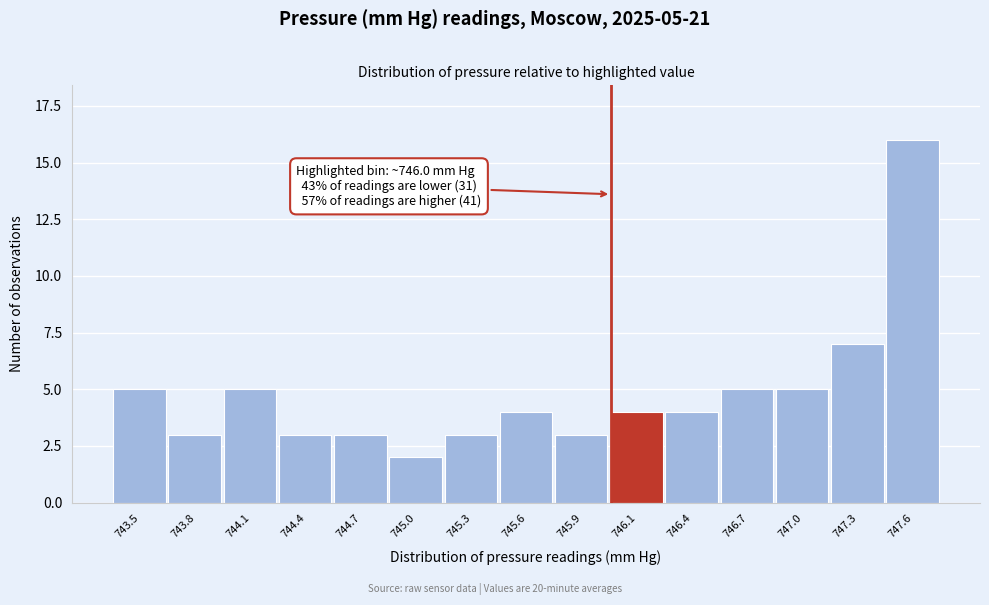

Reading right to left, extract all data points from this chart.

747.6=16	747.3=7	747.0=5	746.7=5	746.4=4	746.1=4	745.9=3	745.6=4	745.3=3	745.0=2	744.7=3	744.4=3	744.1=5	743.8=3	743.5=5